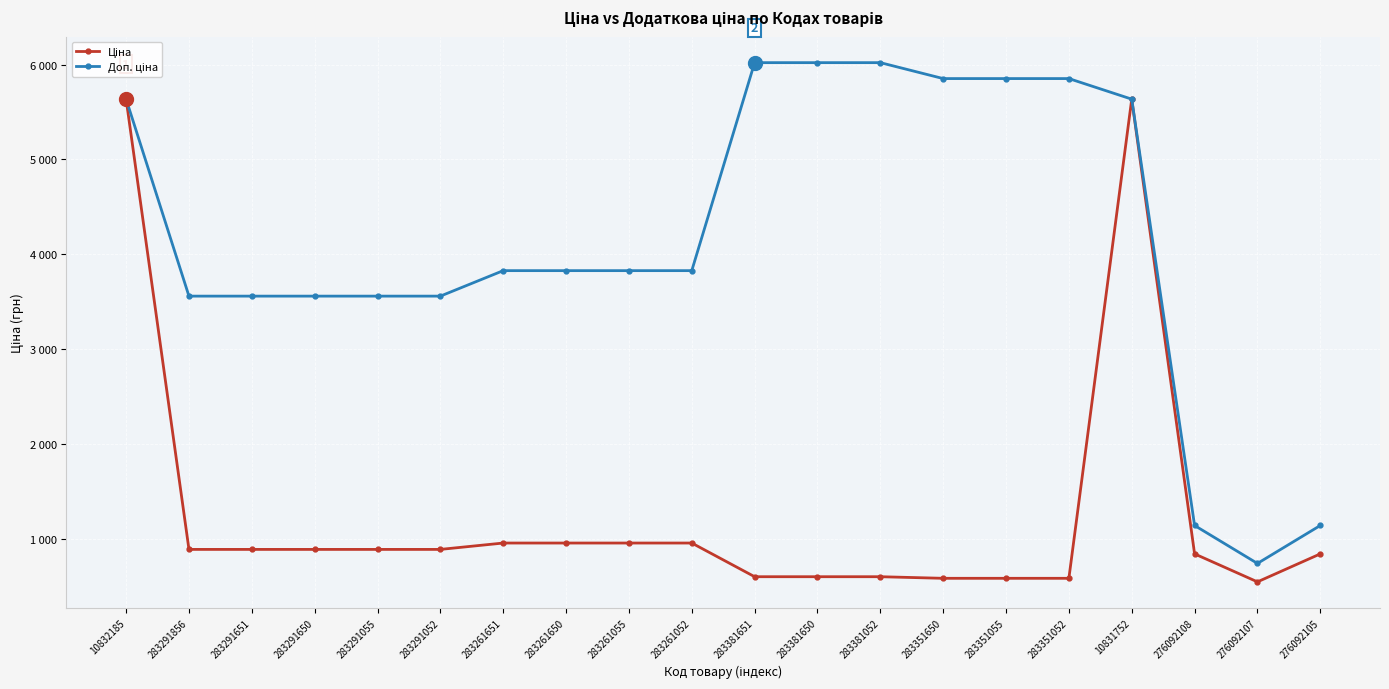

Which series has the largest total across all categories?

Доп. ціна